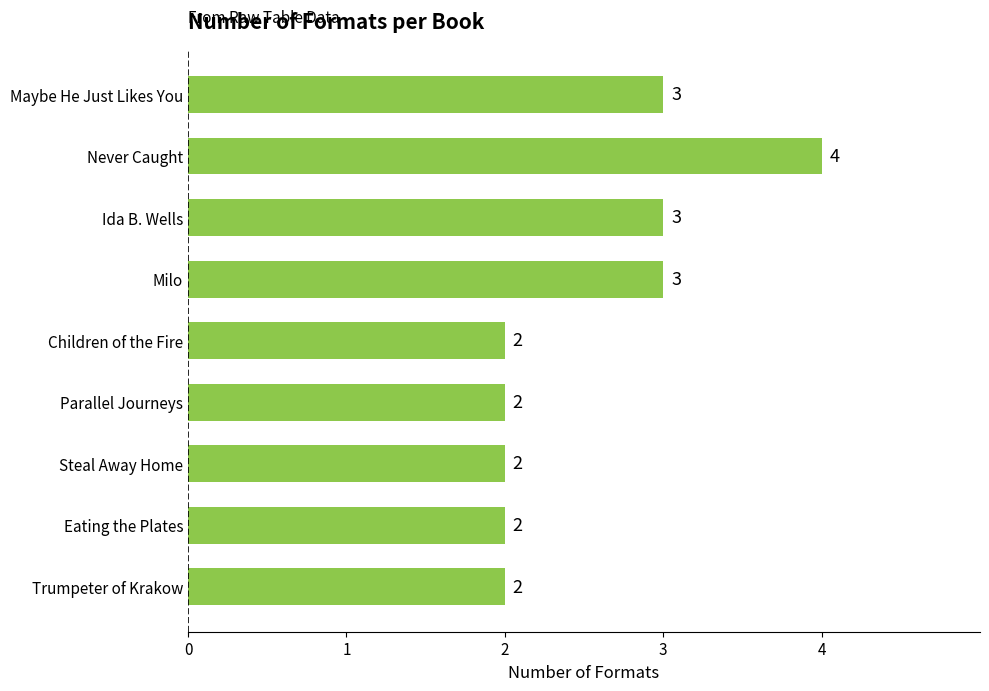

At which category does the chart reach its peak across all series?

Never Caught